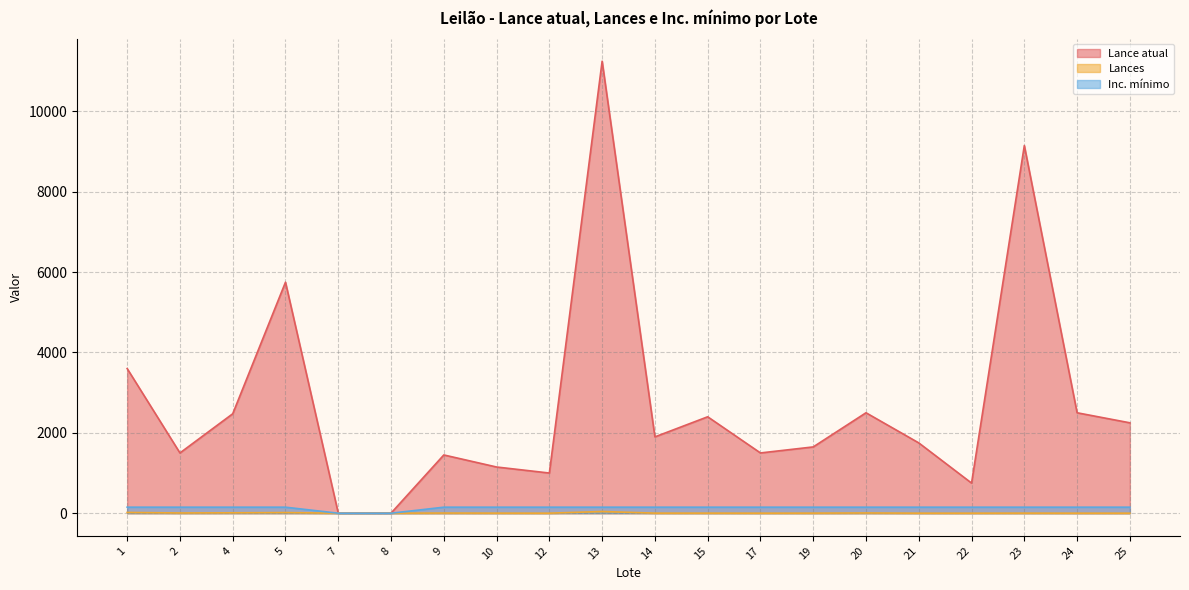

Which series has the largest total across all categories?

Lance atual